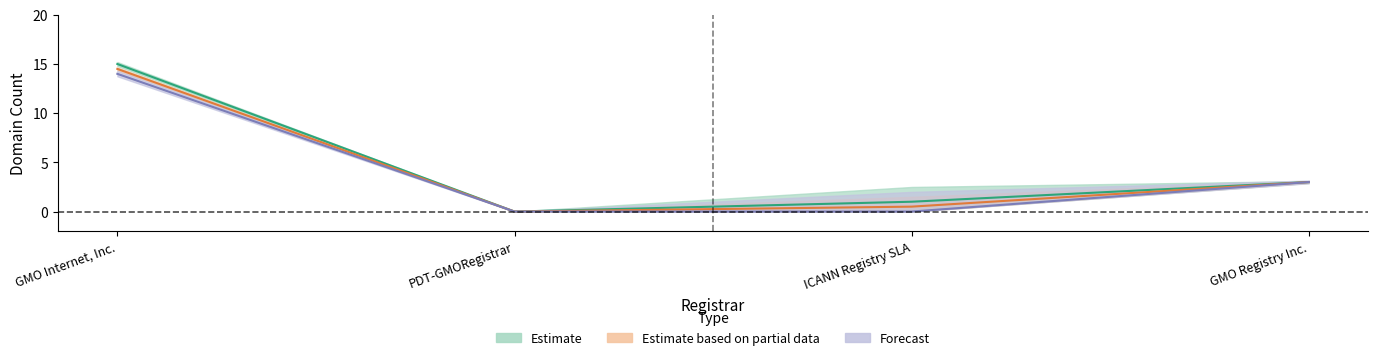

At which category does total-domains reach its first local peak?

GMO Internet, Inc.